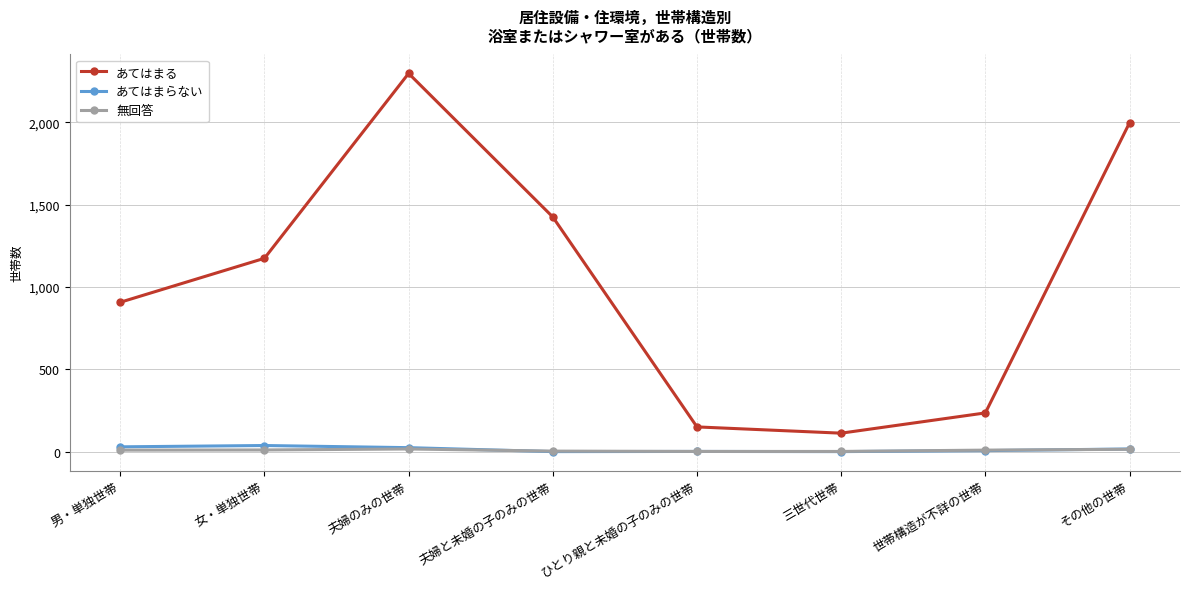

True or false: あてはまる has more than 1 interior local peaks.

False